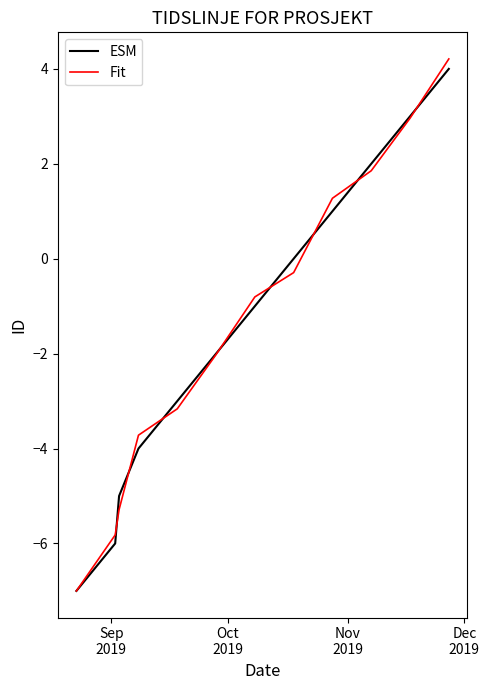

What is the maximum value for ESM?

4.0